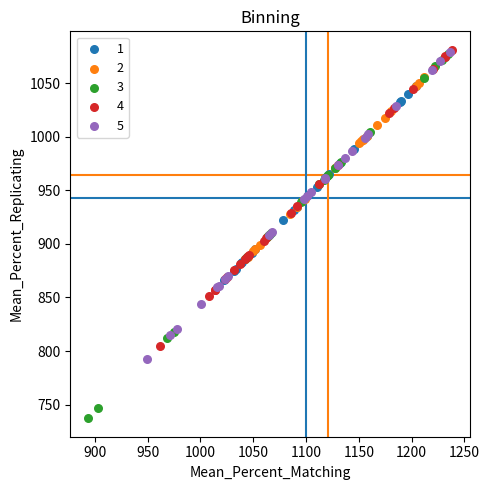

Which series contains the lowest Y value?

3